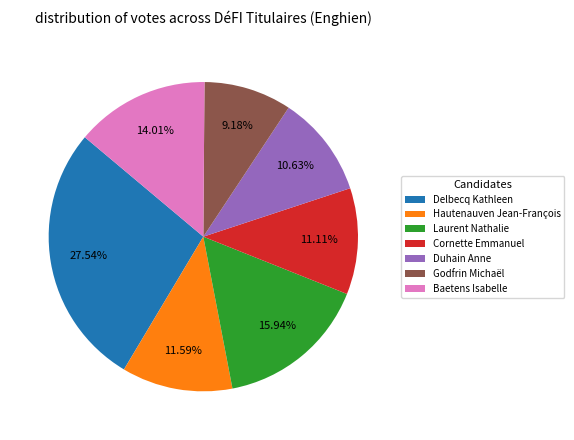

Do Godfrin Michaël and Cornette Emmanuel together represent more than half of the pie?

No